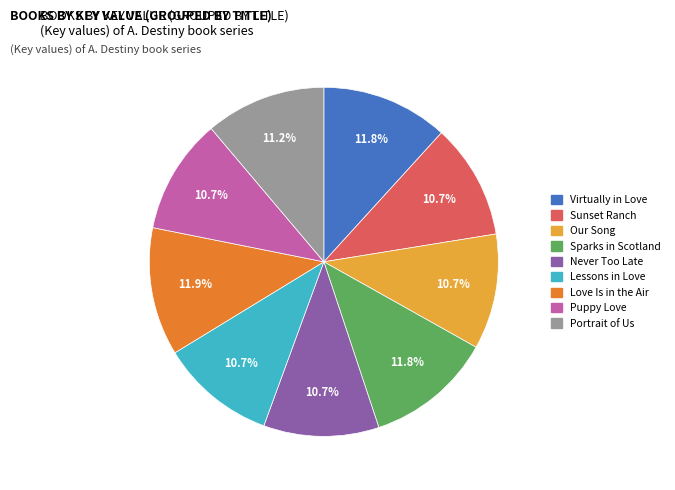

What is the ratio of the value at Sunset Ranch to the value at Lessons in Love?

1.0